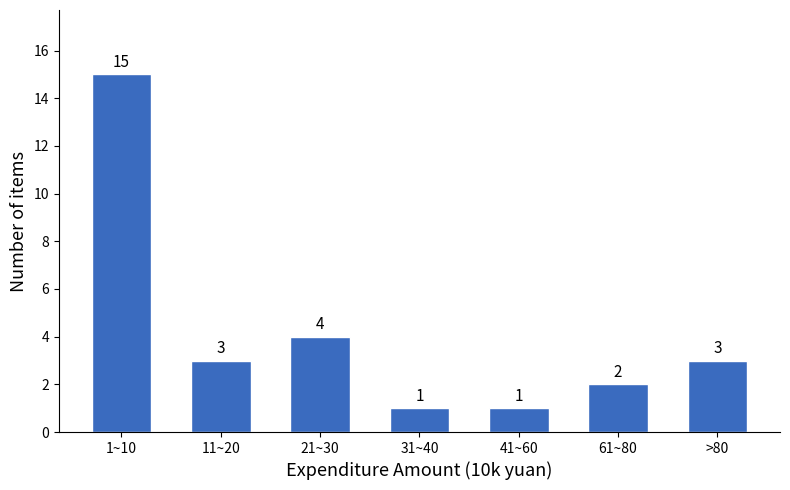

Reading left to right, what are all the values shown in this chart?

15	3	4	1	1	2	3